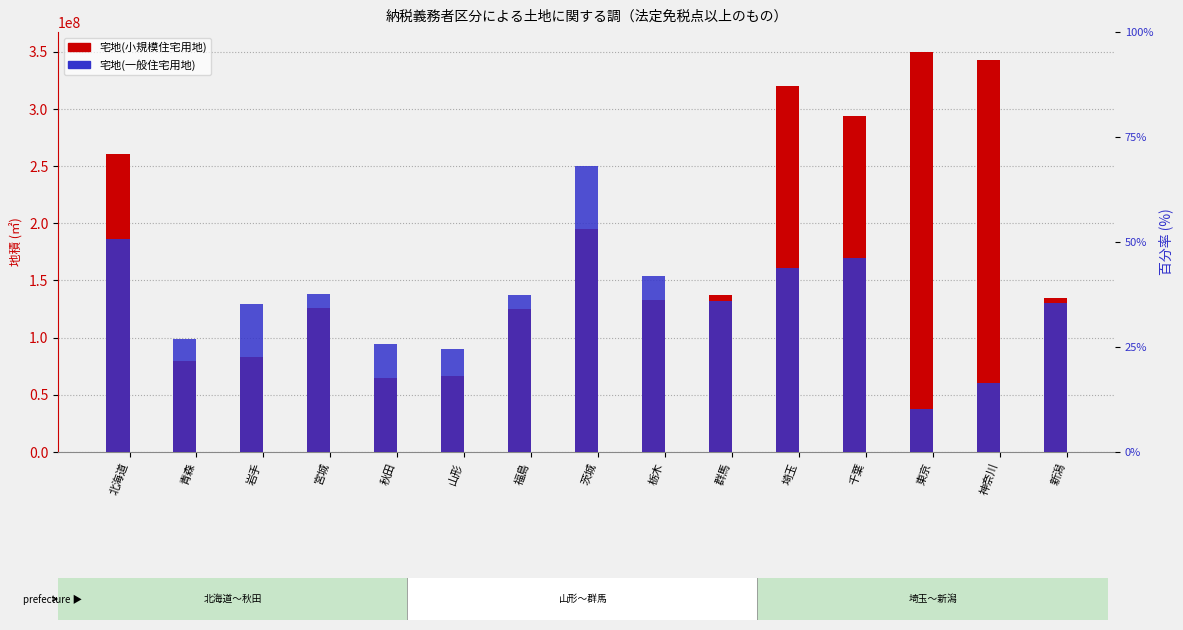

Is it true that 宅地(小規模住宅用地) equals 132687696 at 栃木?

True